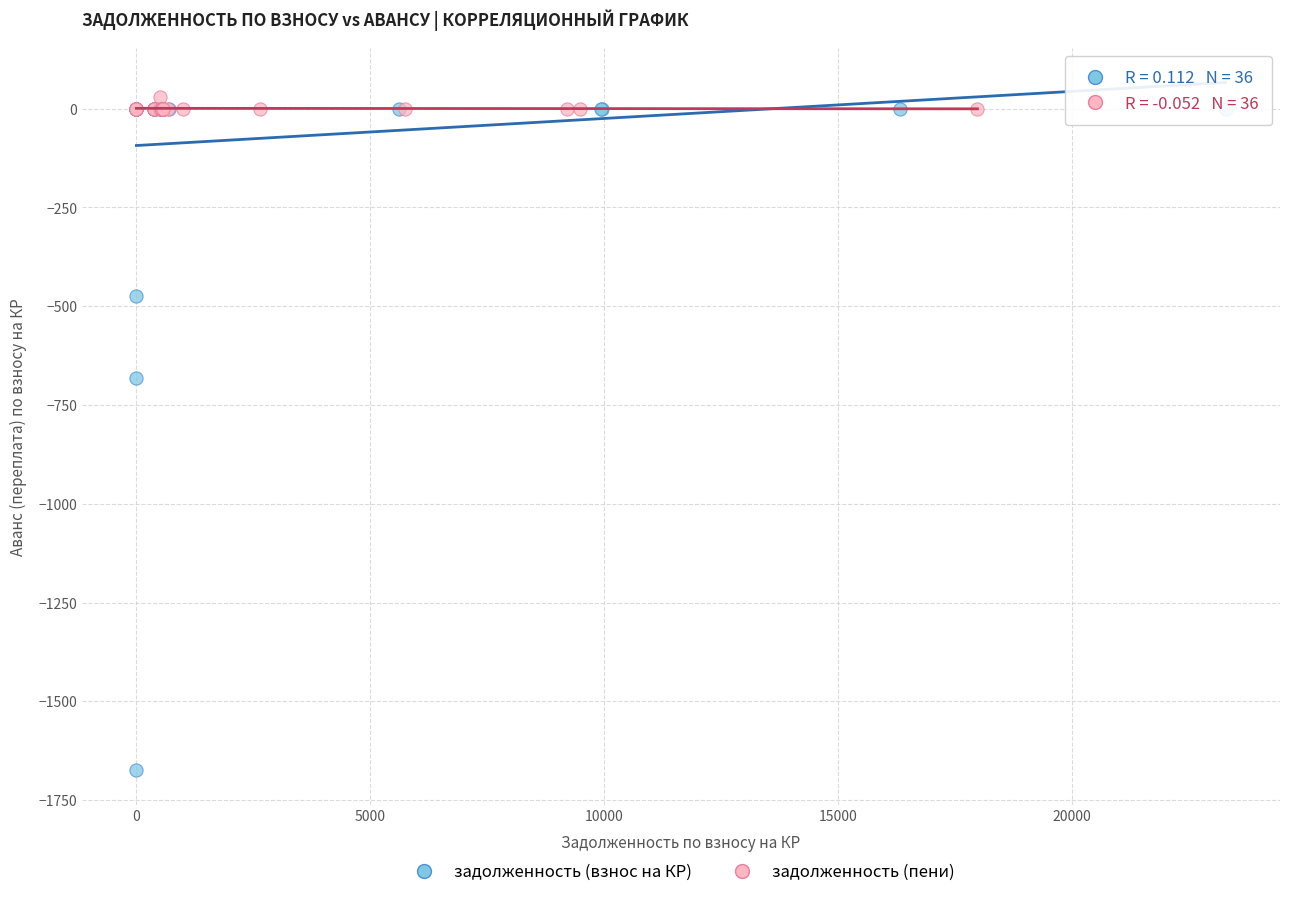

Which series has the widest spread of Y values?

задолженность (взнос на КР)